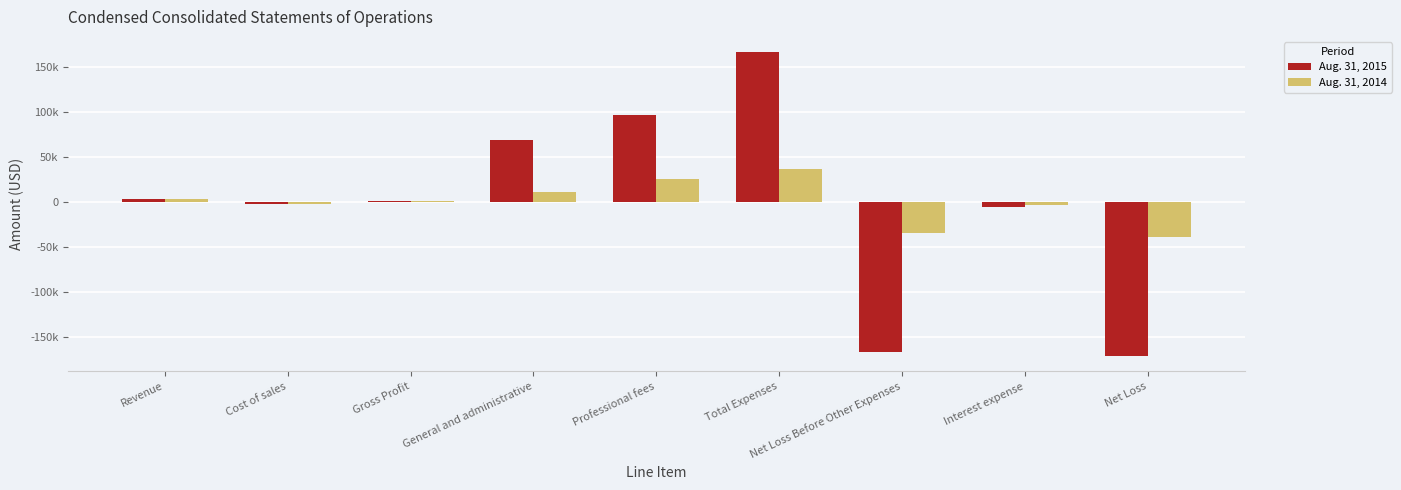

At which label does Aug. 31, 2014 first exceed 1630?

Revenue